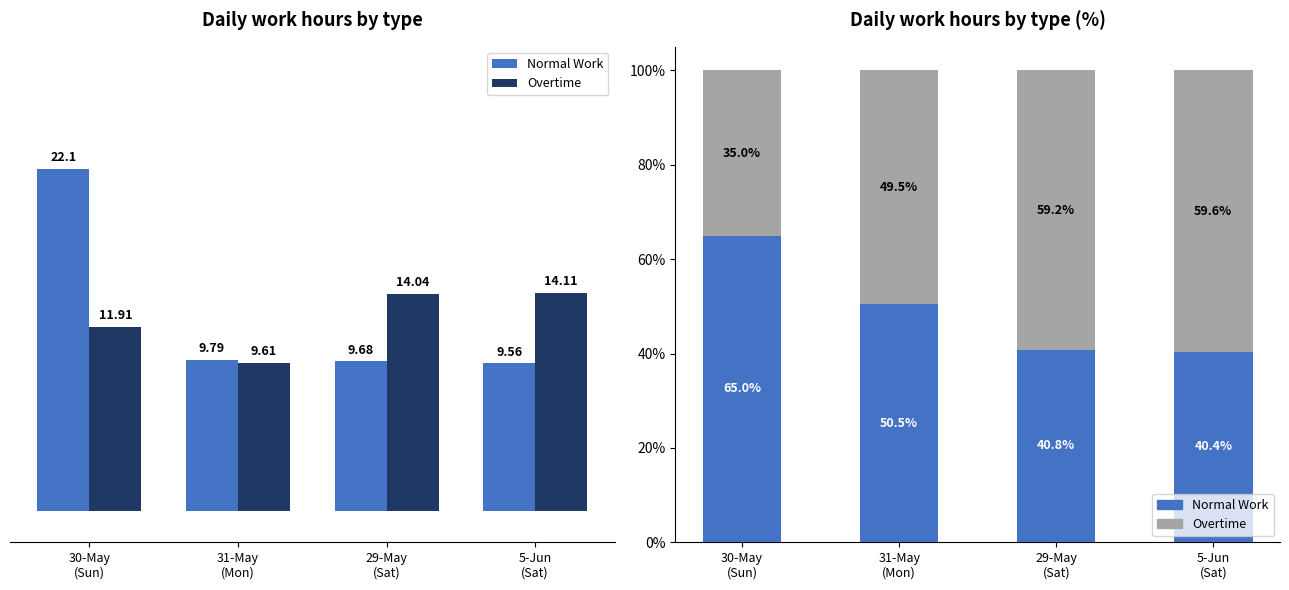

List the labels in order of Overtime value, largest first.

5-Jun
(Sat), 29-May
(Sat), 31-May
(Mon), 30-May
(Sun)